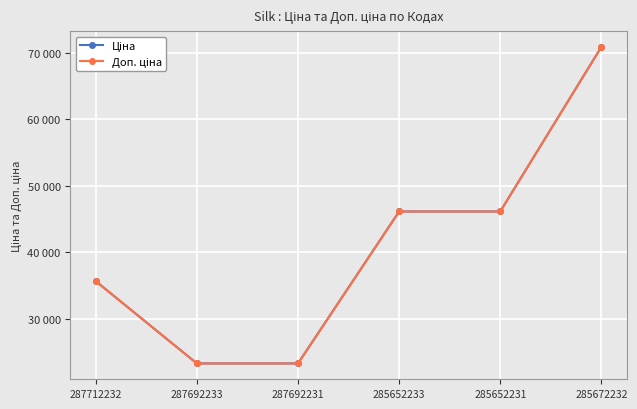

True or false: Ціна has a value of 10022.0 at 287692233.

False